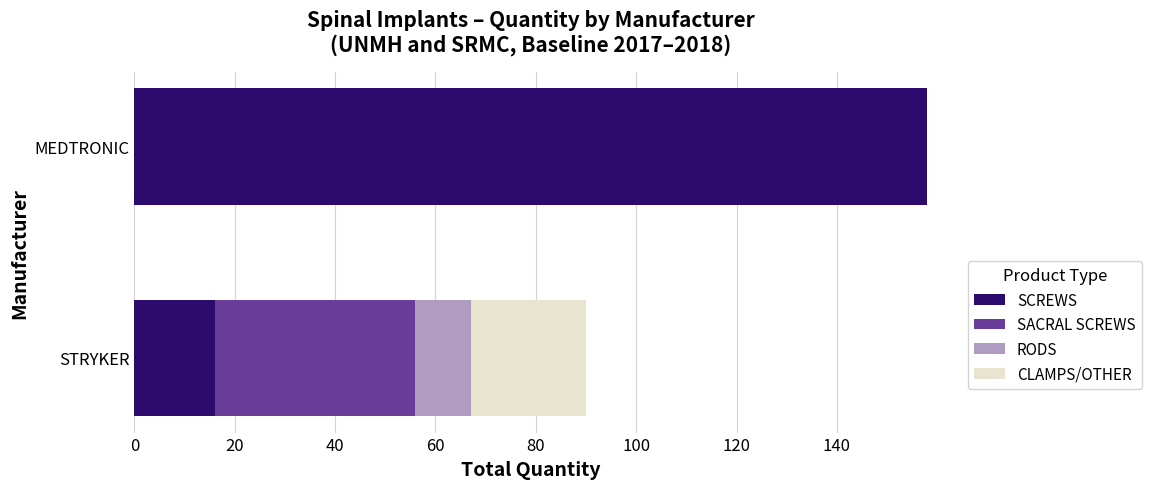

At which category is the sum across all series the highest?

MEDTRONIC